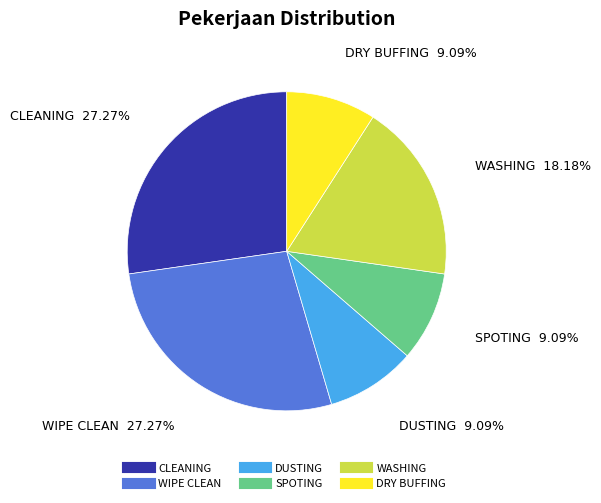

To the nearest percent, what is the difference between the largest and smallest slice percentages?

18%